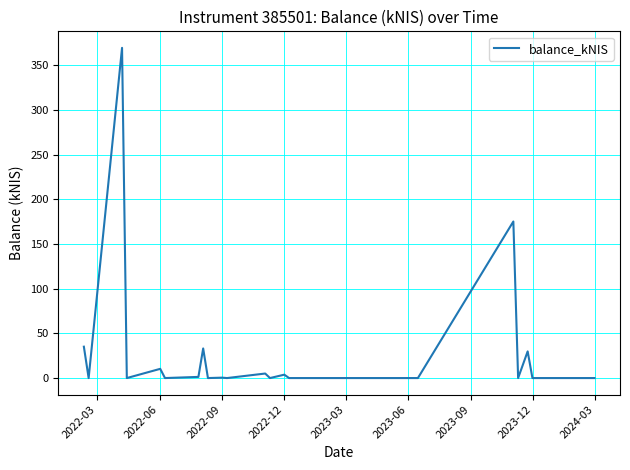

Count the number of categories in the chart.

22